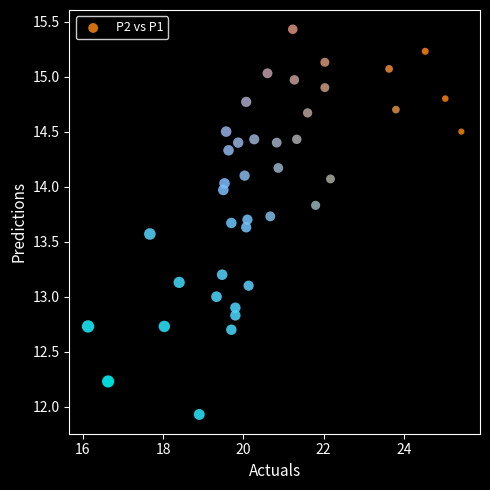

Count the number of points in this scatter plot.

40